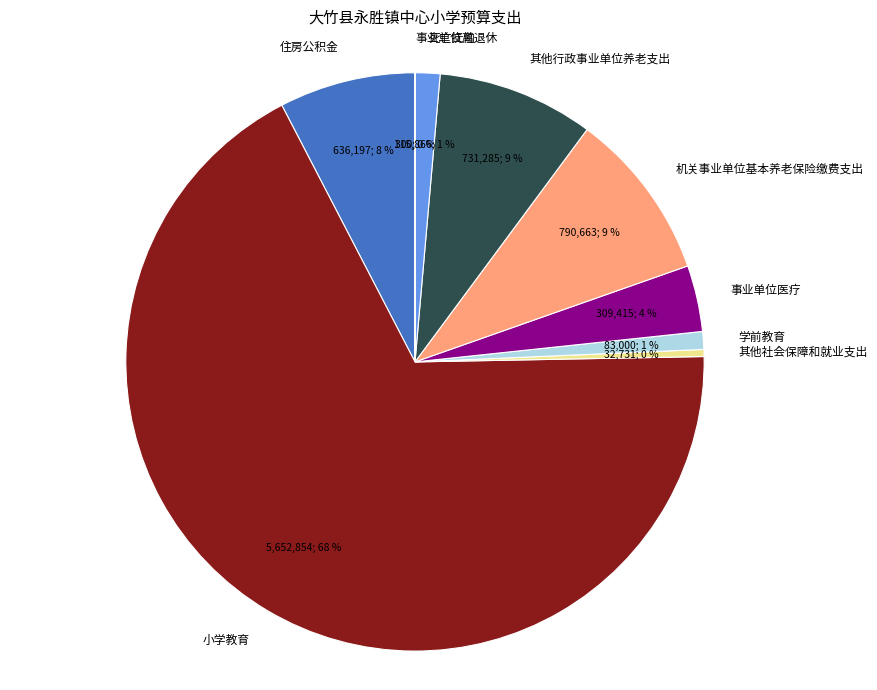

To the nearest percent, what is the average slice percentage?

11%